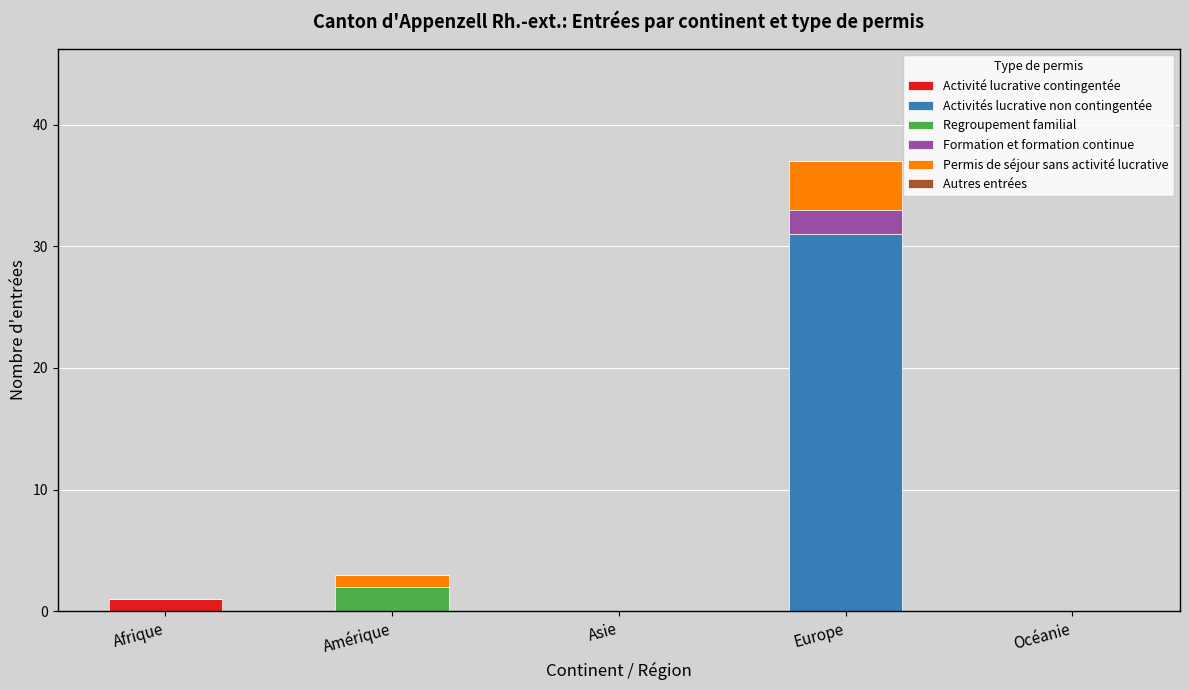

At which category is the sum across all series the highest?

Europe